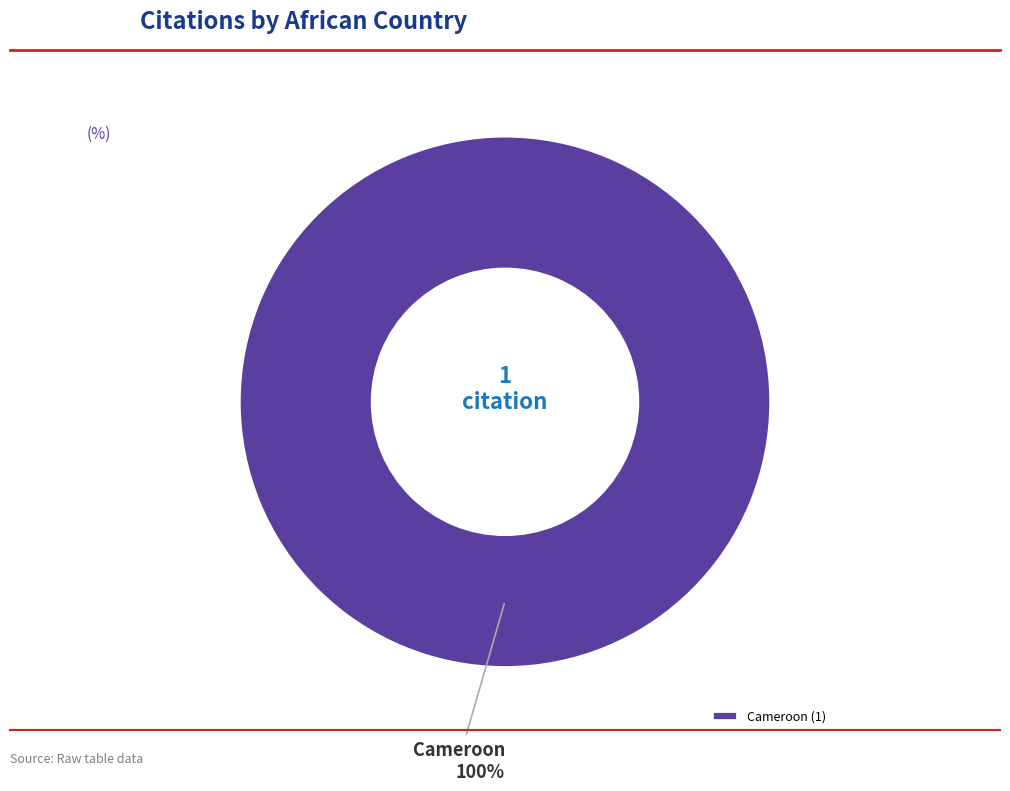

To the nearest percent, what percentage of the pie is Cameroon?

100%